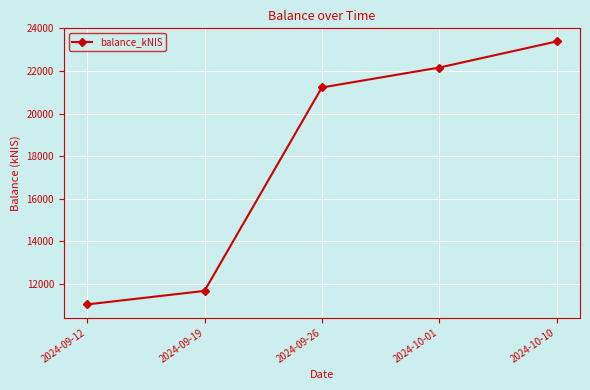

What is the maximum value shown in the chart?

23387.2